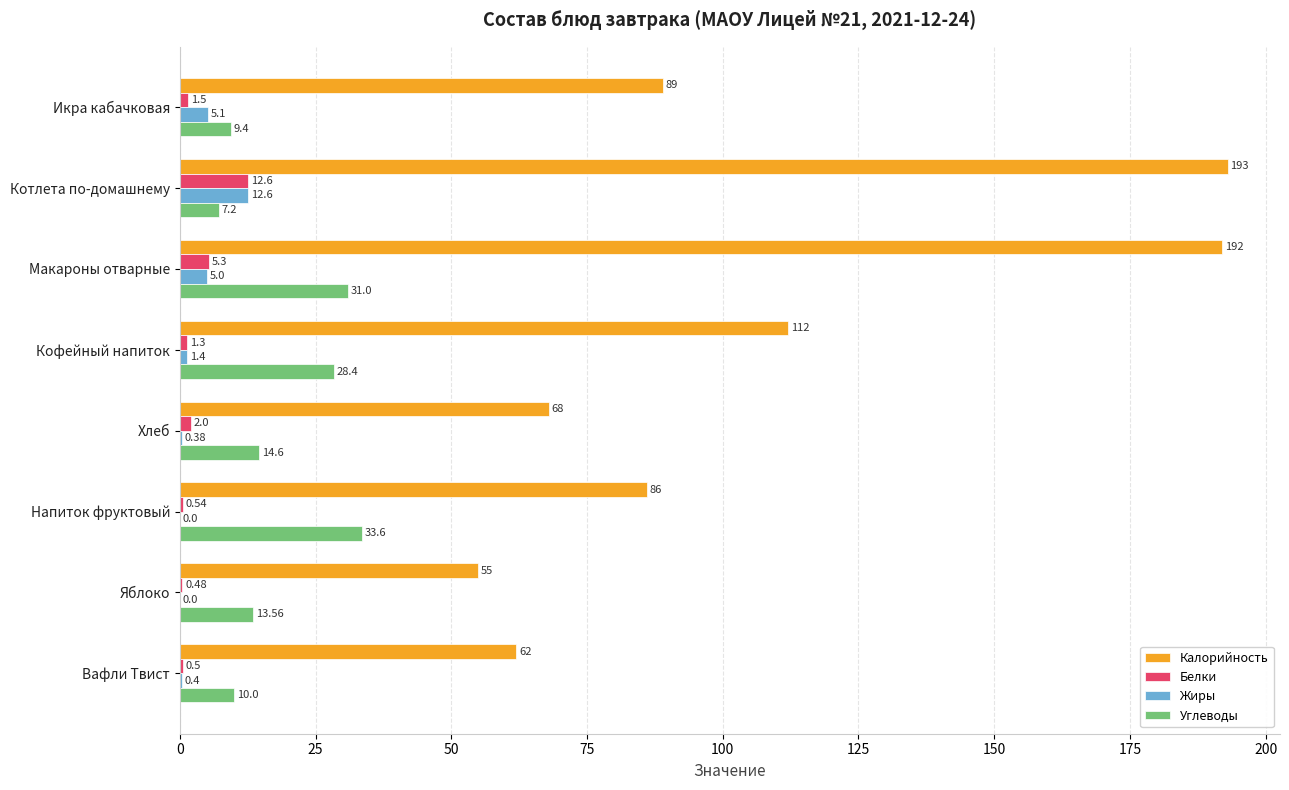

At which label is Углеводы closest to 20?

Хлеб